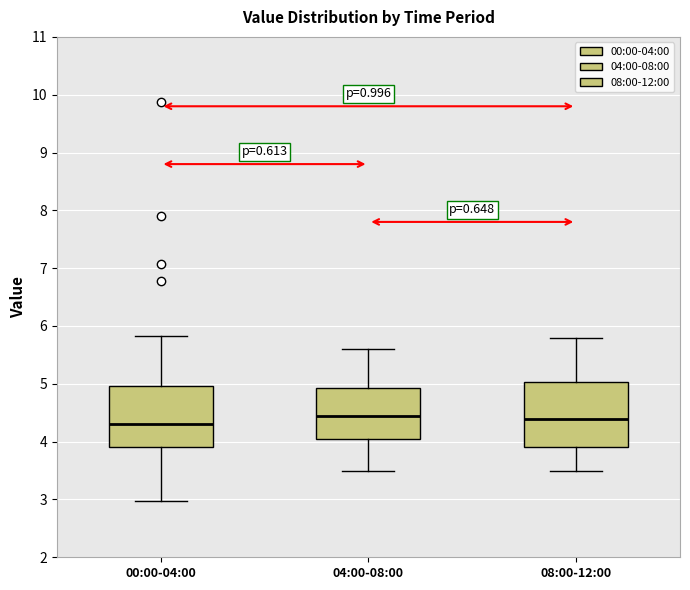

Where does the median line of the box for 00:00-04:00 sit on the y-axis? The values are not printed on the chart, so give them approximately, as read against the axis.

4.3